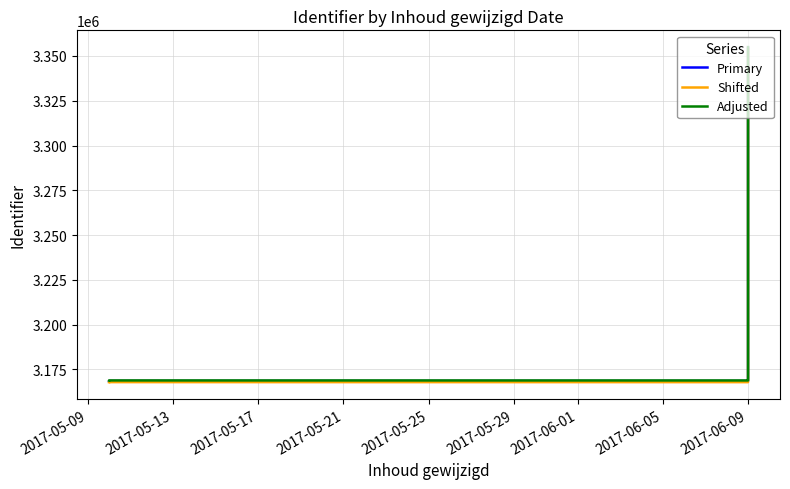

What is the average value of the Primary series?

3191771.4